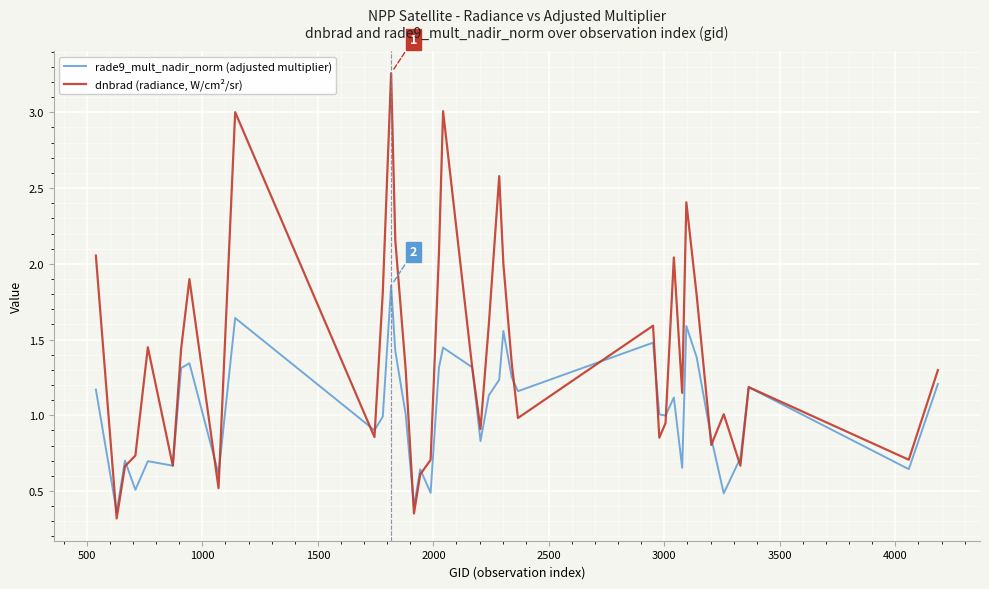

List the series in order of their overall mean, lowest first.

rade9_mult_nadir_norm (adjusted multiplier), dnbrad (radiance, W/cm²/sr)